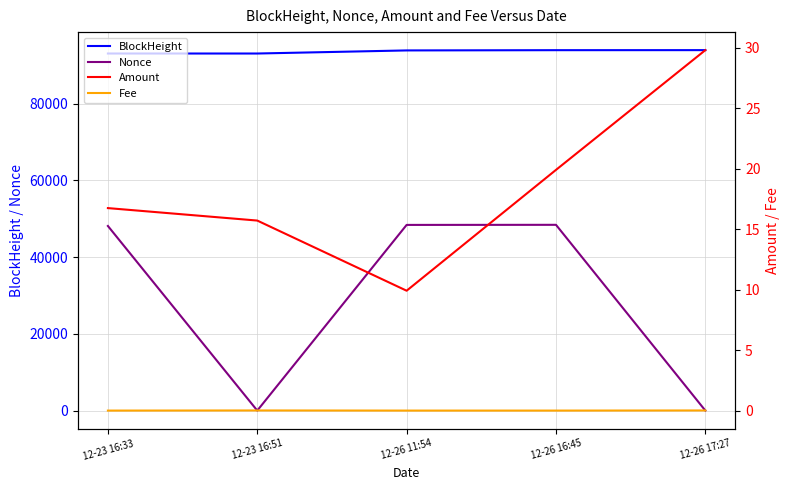

What is the greatest value displayed?

93909.0